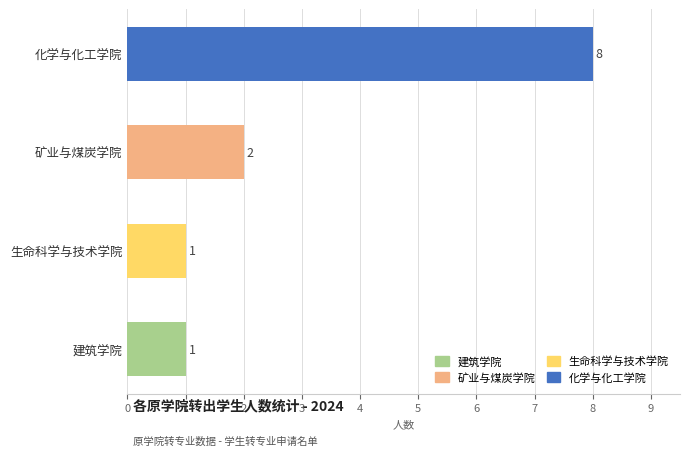

How many series are shown in this chart?

1